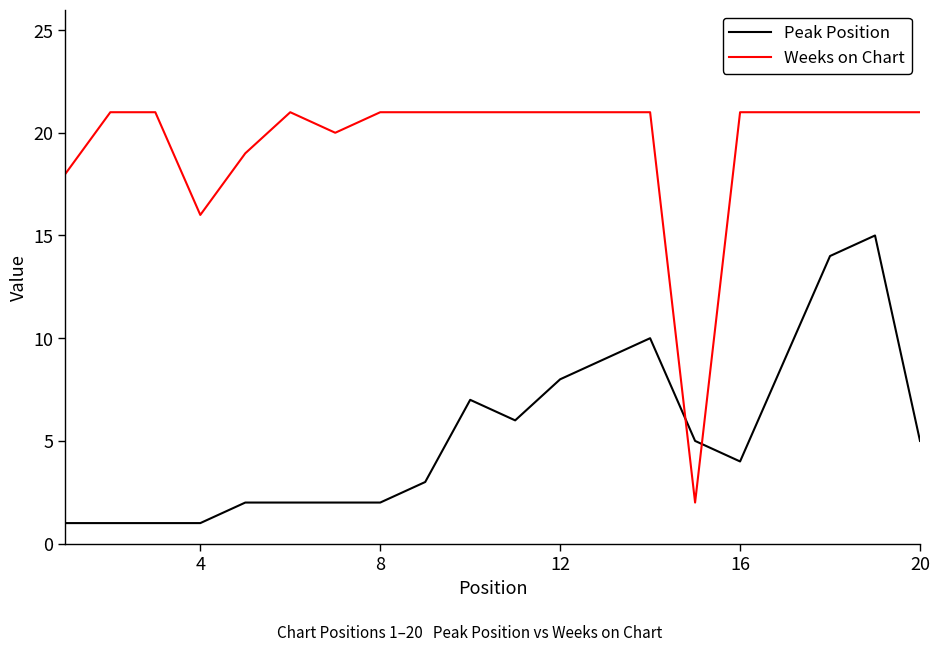

Reading left to right, extract all data points from this chart.

Peak Position: 1	1	1	1	2	2	2	2	3	7	6	8	9	10	5	4	9	14	15	5
Weeks on Chart: 18	21	21	16	19	21	20	21	21	21	21	21	21	21	2	21	21	21	21	21